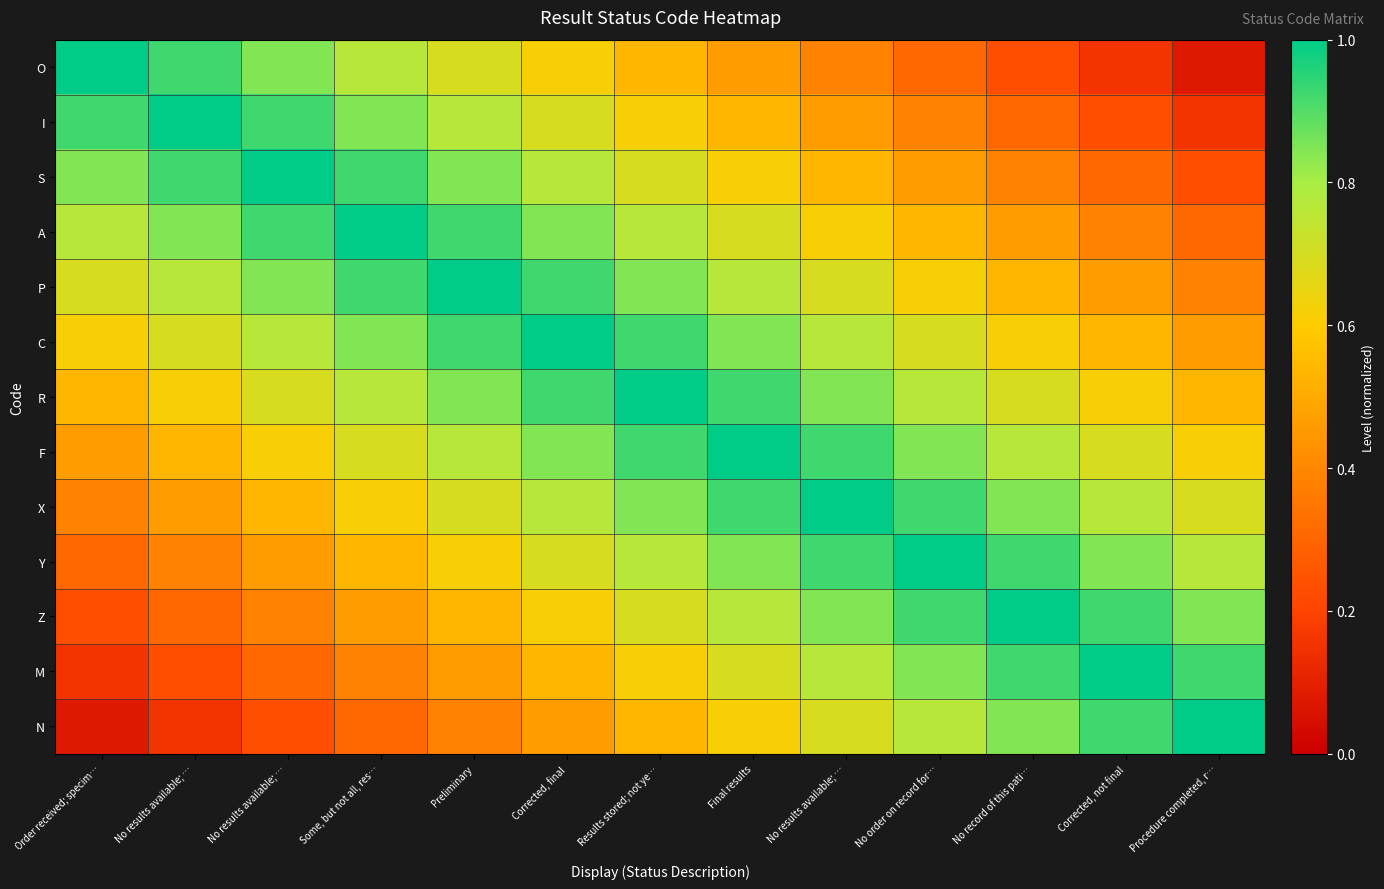

What is the total value across all series at Corrected, final?

9.7